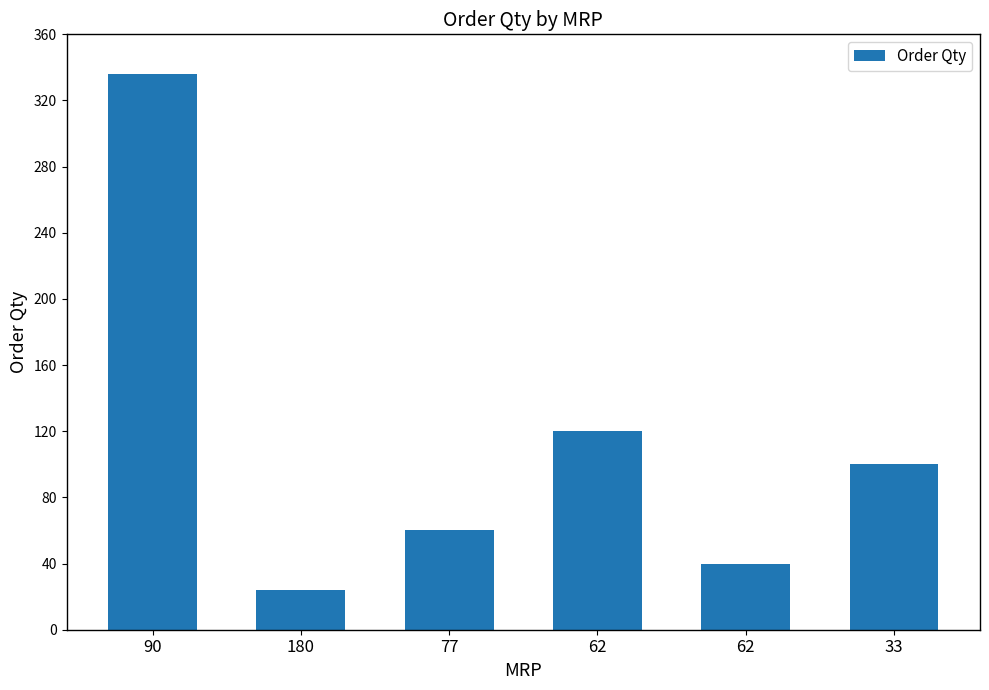

What is the change in value from 77 to 62?

-20